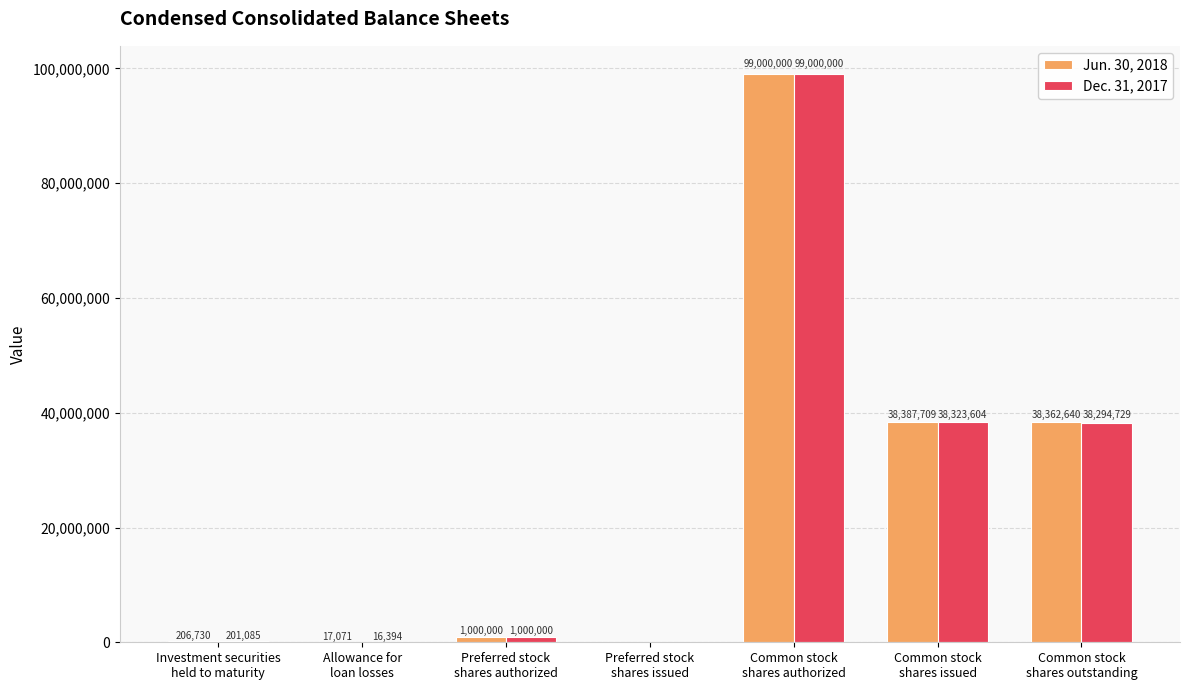

Which series has the largest total across all categories?

Jun. 30, 2018